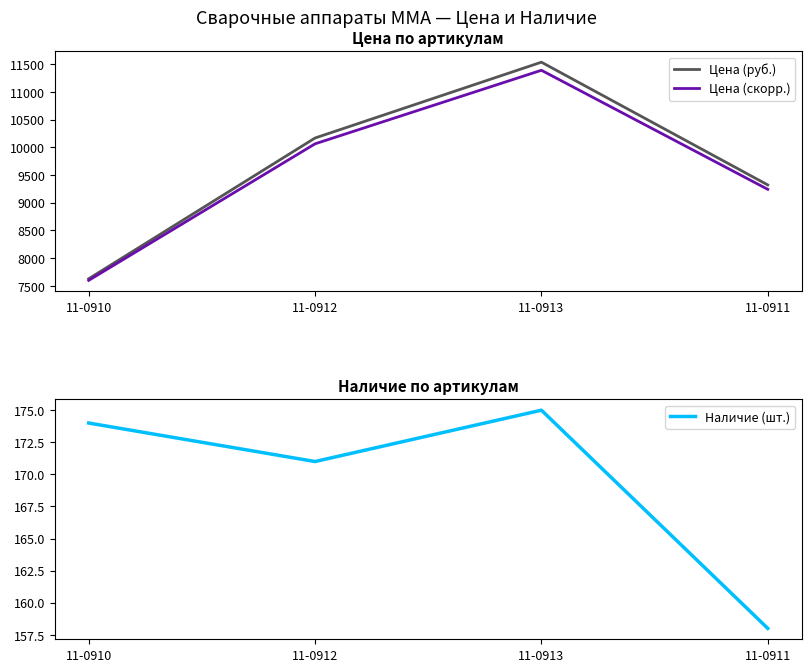

What is the label of the 3rd point from the left?

11-0913